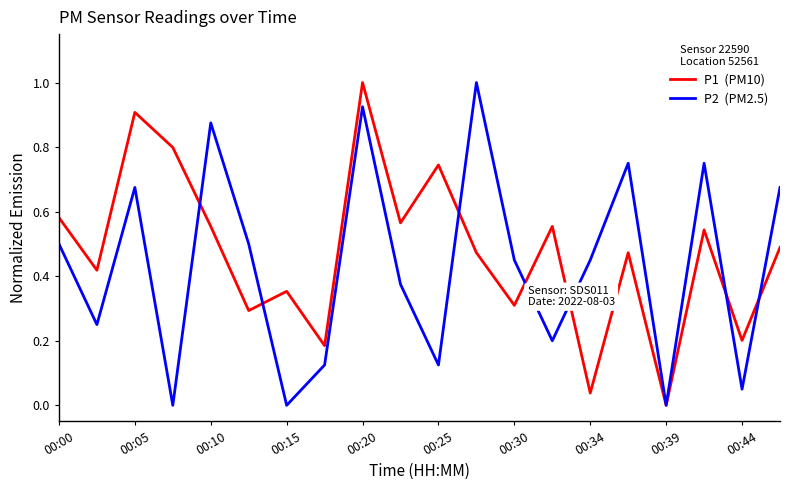

What is the maximum value shown in the chart?

1.0